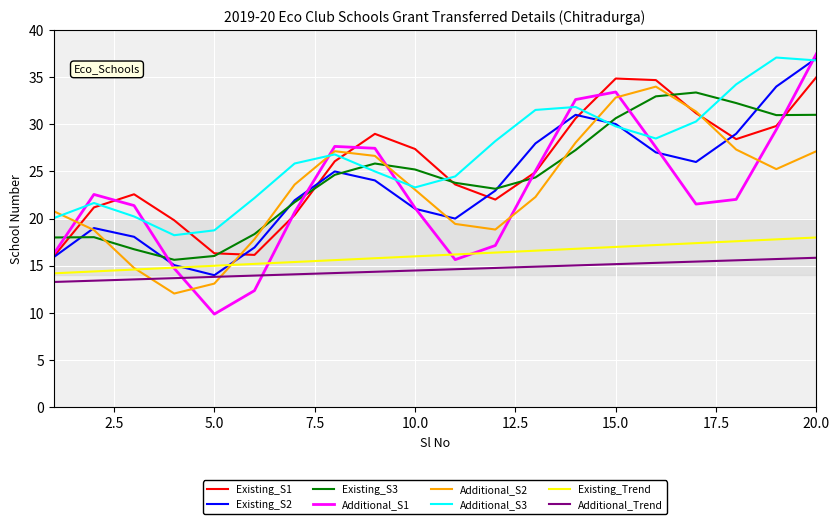

Which series has the largest range (max minus min)?

Additional_S1